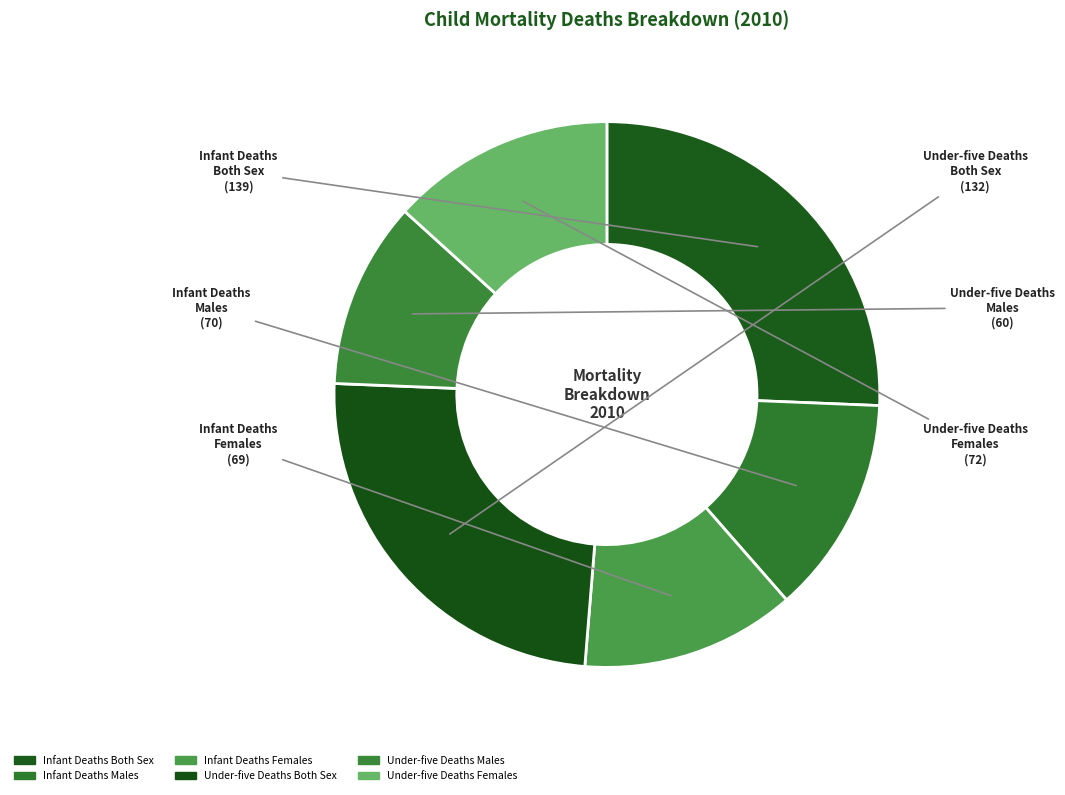

Between Infant Deaths Males and Under-five Deaths Males, which is larger?

Infant Deaths Males